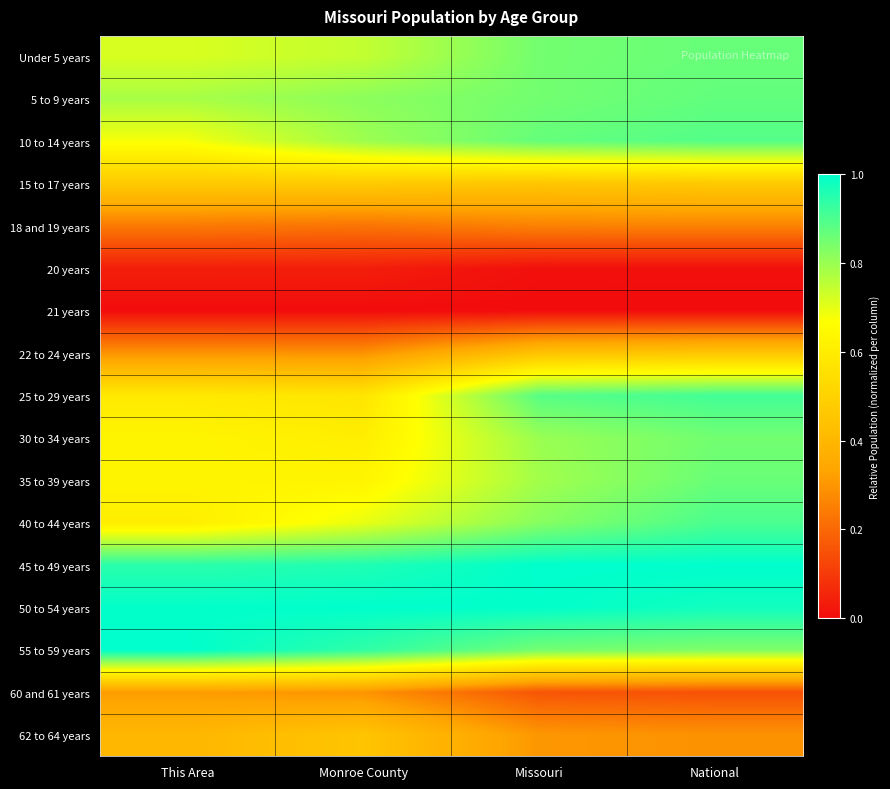

Reading right to left, transcribe all the data shown in this chart.

Under 5 years: National=0.9	Missouri=0.8	Monroe County=0.7	This Area=0.7
5 to 9 years: National=0.9	Missouri=0.8	Monroe County=0.8	This Area=0.8
10 to 14 years: National=0.9	Missouri=0.9	Monroe County=0.8	This Area=0.7
15 to 17 years: National=0.5	Missouri=0.5	Monroe County=0.5	This Area=0.5
18 and 19 years: National=0.3	Missouri=0.3	Monroe County=0.2	This Area=0.2
20 years: National=0.0	Missouri=0.0	Monroe County=0.0	This Area=0.0
21 years: National=0.0	Missouri=0.0	Monroe County=0.0	This Area=0.0
22 to 24 years: National=0.5	Missouri=0.4	Monroe County=0.3	This Area=0.3
25 to 29 years: National=0.9	Missouri=0.9	Monroe County=0.6	This Area=0.6
30 to 34 years: National=0.9	Missouri=0.8	Monroe County=0.6	This Area=0.6
35 to 39 years: National=0.9	Missouri=0.8	Monroe County=0.6	This Area=0.6
40 to 44 years: National=0.9	Missouri=0.8	Monroe County=0.7	This Area=0.6
45 to 49 years: National=1.0	Missouri=1.0	Monroe County=1.0	This Area=0.9
50 to 54 years: National=1.0	Missouri=1.0	Monroe County=1.0	This Area=1.0
55 to 59 years: National=0.8	Missouri=0.8	Monroe County=0.9	This Area=1.0
60 and 61 years: National=0.2	Missouri=0.2	Monroe County=0.3	This Area=0.3
62 to 64 years: National=0.3	Missouri=0.3	Monroe County=0.5	This Area=0.4